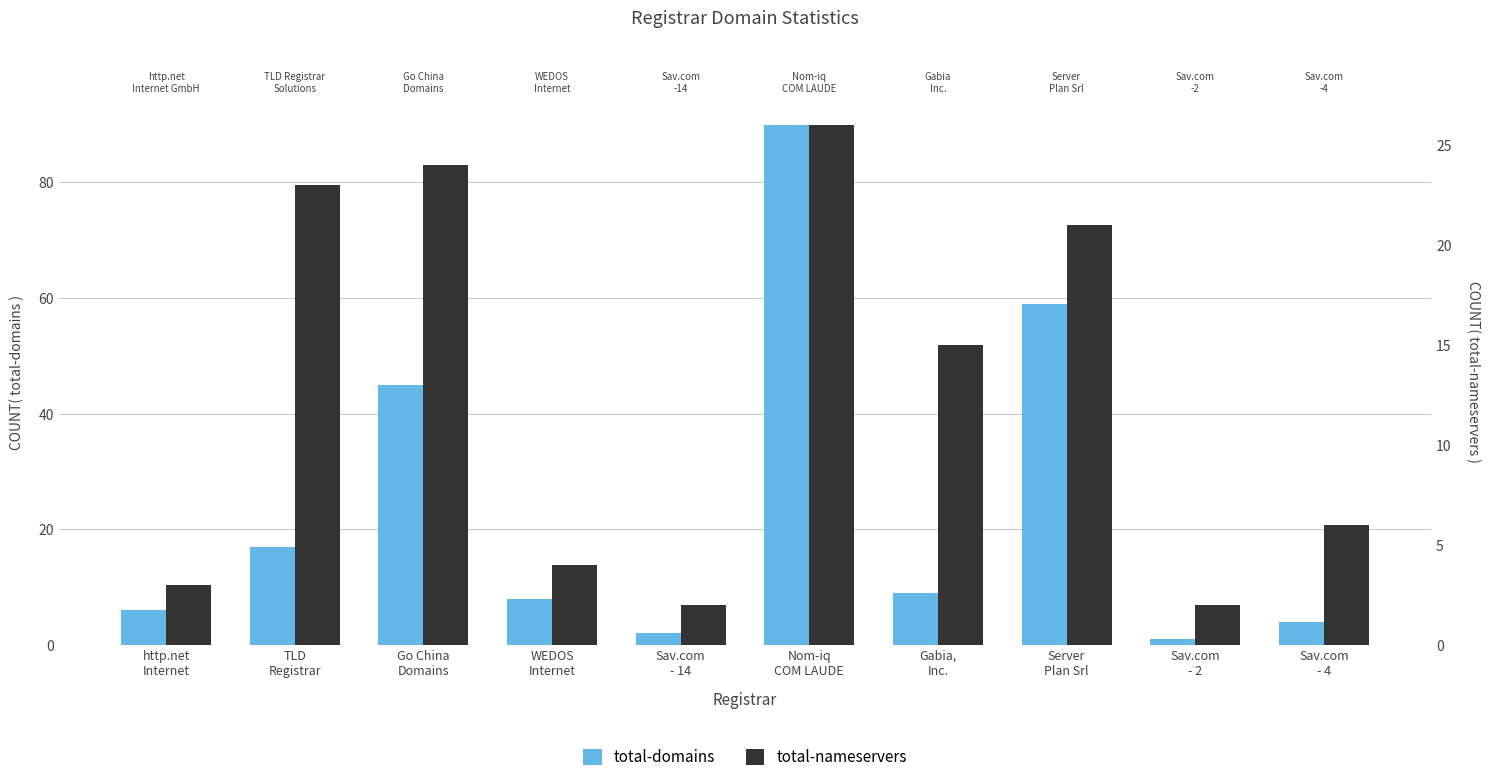

Rank the categories by total-nameservers value from highest to lowest.

Nom-iq
COM LAUDE, Go China
Domains, TLD
Registrar, Server
Plan Srl, Gabia,
Inc., Sav.com
- 4, WEDOS
Internet, http.net
Internet, Sav.com
- 14, Sav.com
- 2